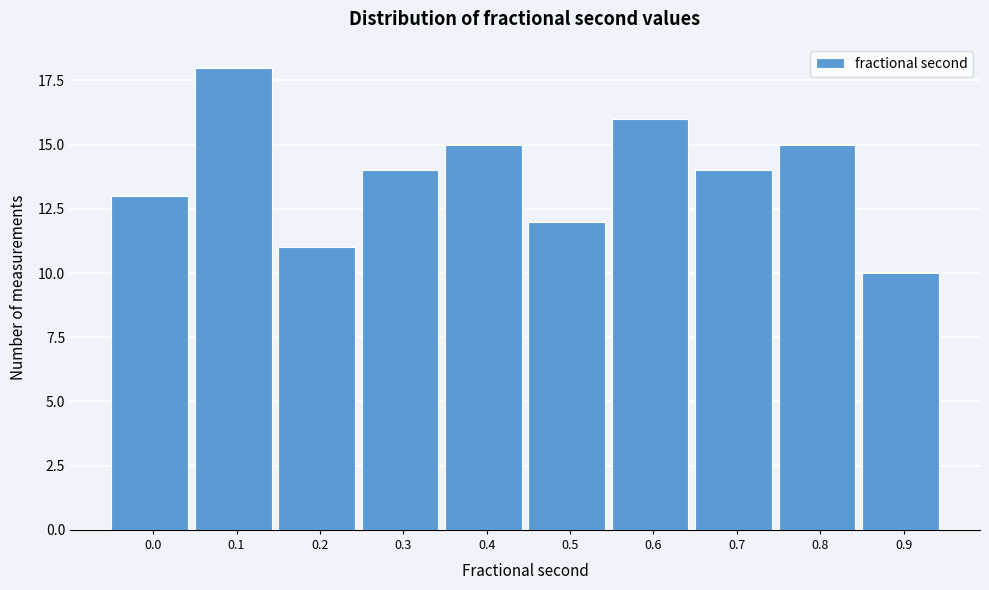

Reading left to right, what are all the values shown in this chart?

13	18	11	14	15	12	16	14	15	10